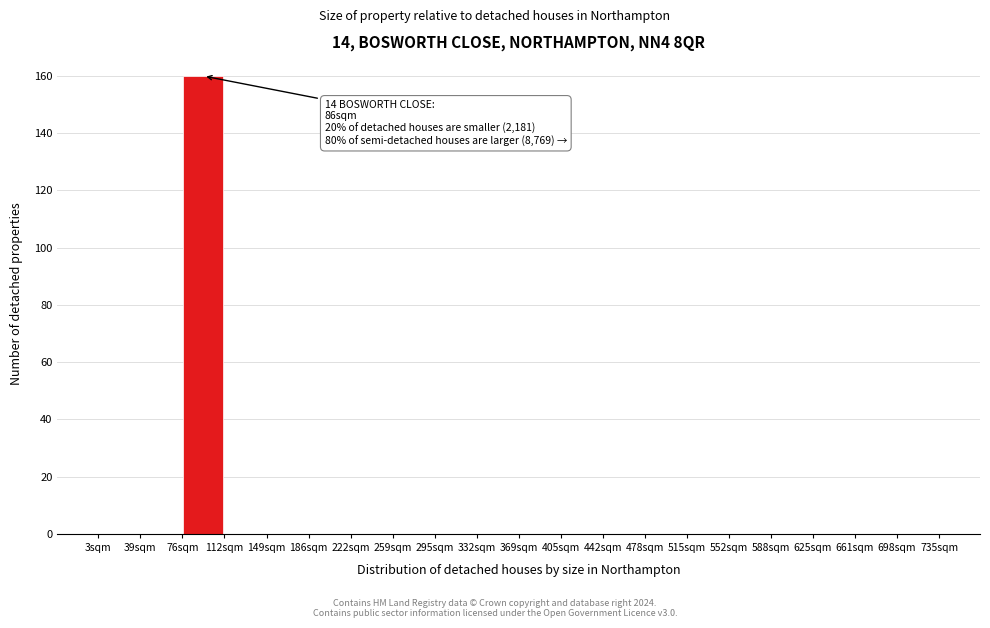

Which range on the x-axis has the tallest bar?

75 to 115